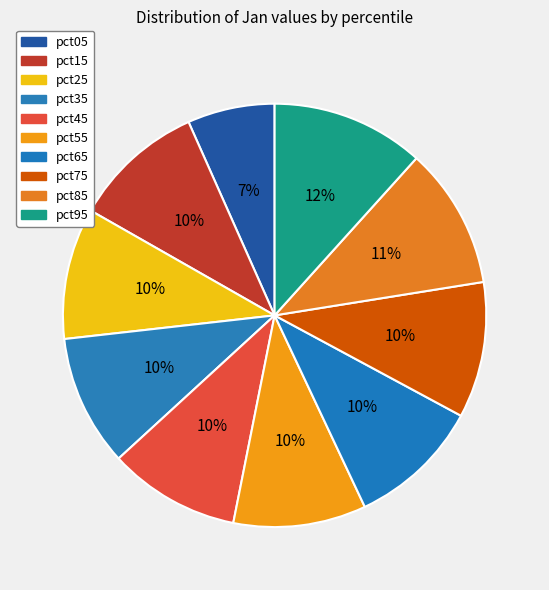

Does any single category account for the majority?

No